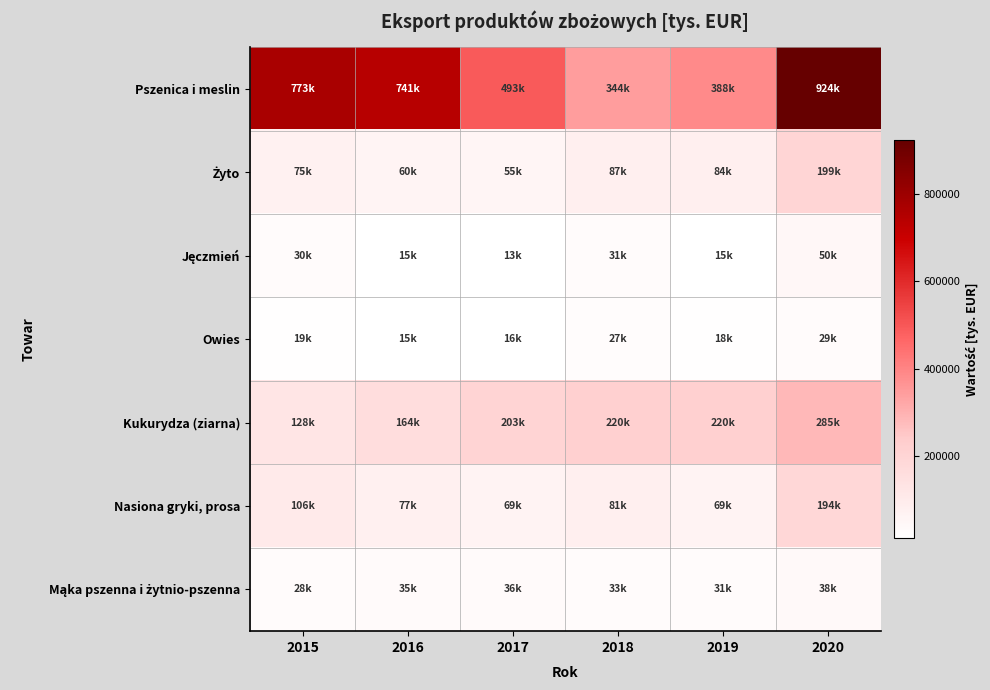

At 2019, list the series in order from largest to smallest.

Pszenica i meslin, Kukurydza (ziarna), Żyto, Nasiona gryki, prosa, Mąka pszenna i żytnio-pszenna, Owies, Jęczmień